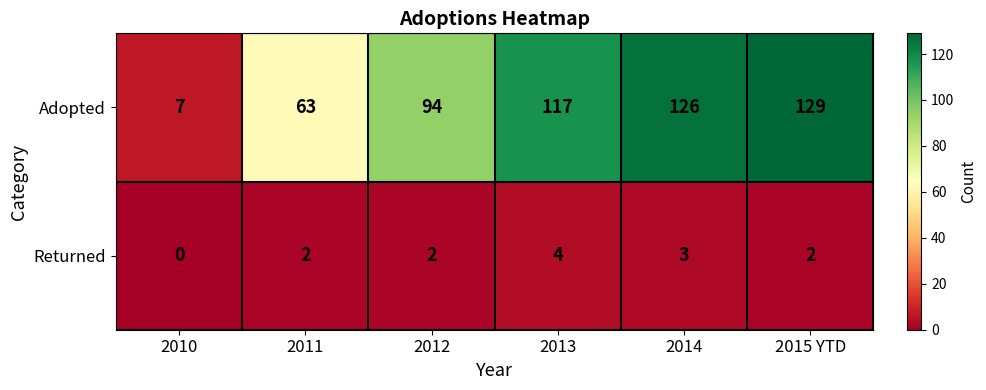

What is the total value across all series at 2014?

129